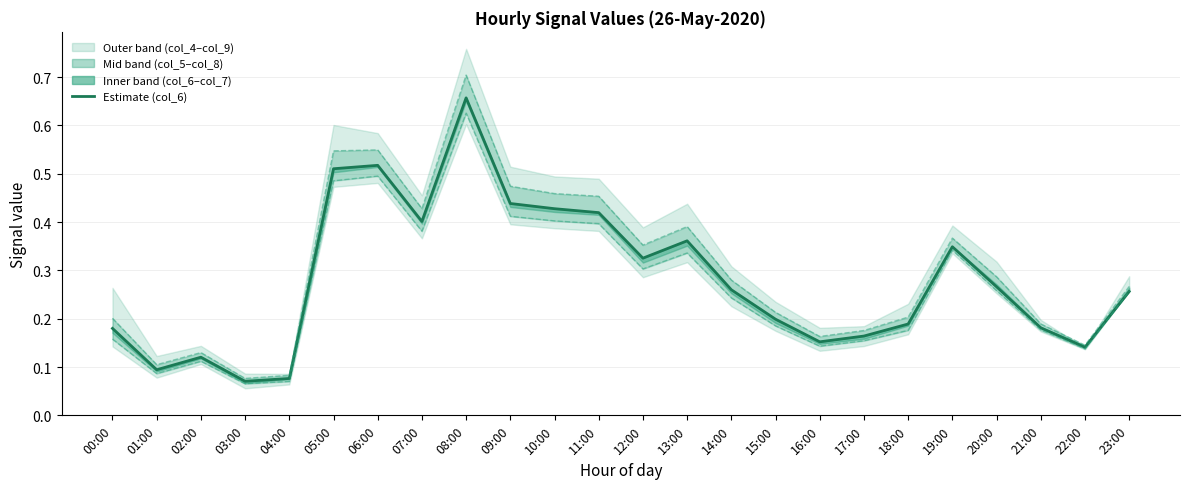

Is the value of col_7 at 22:00 greater than the value of col_8 at 13:00?

No